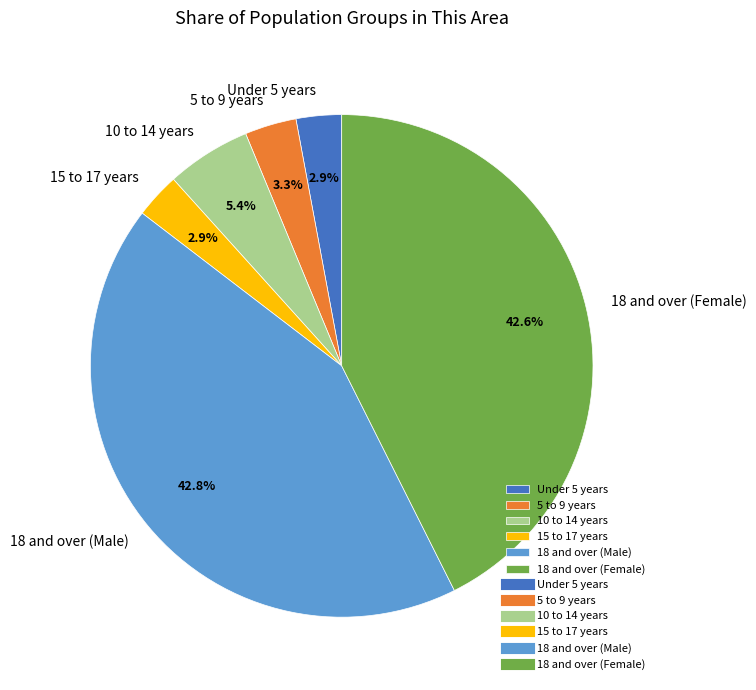

Is the sum of 5 to 9 years and 18 and over (Female) greater than half?

No